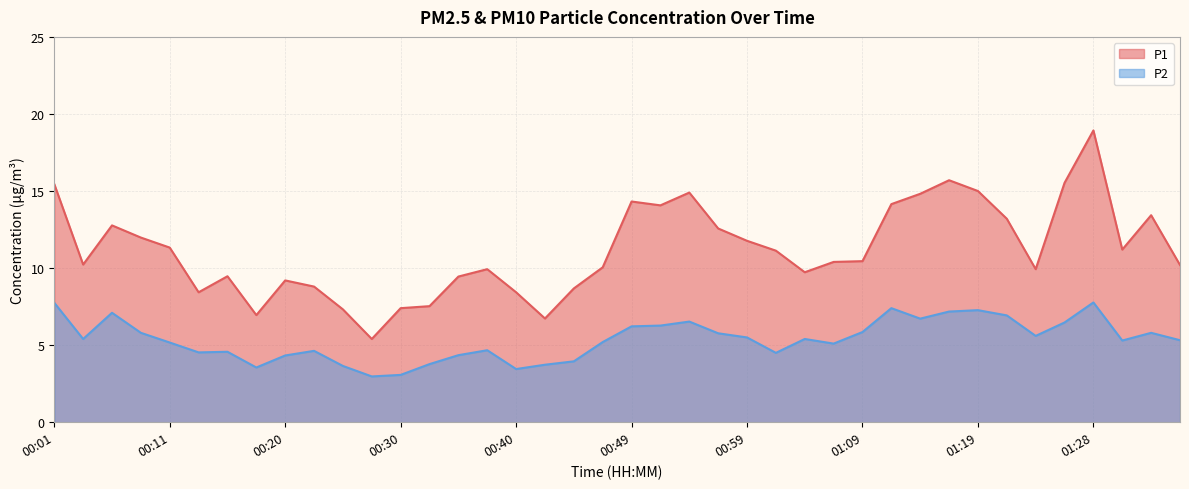

Which label corresponds to the smallest value in the chart?

00:28